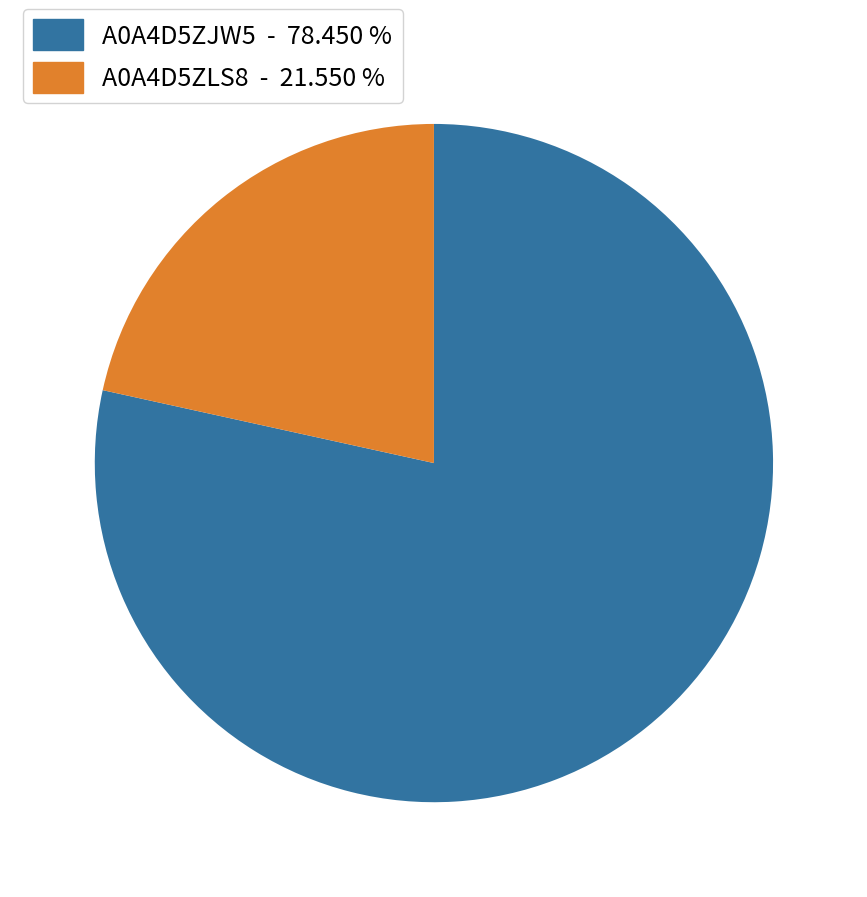

Does any single category account for the majority?

Yes